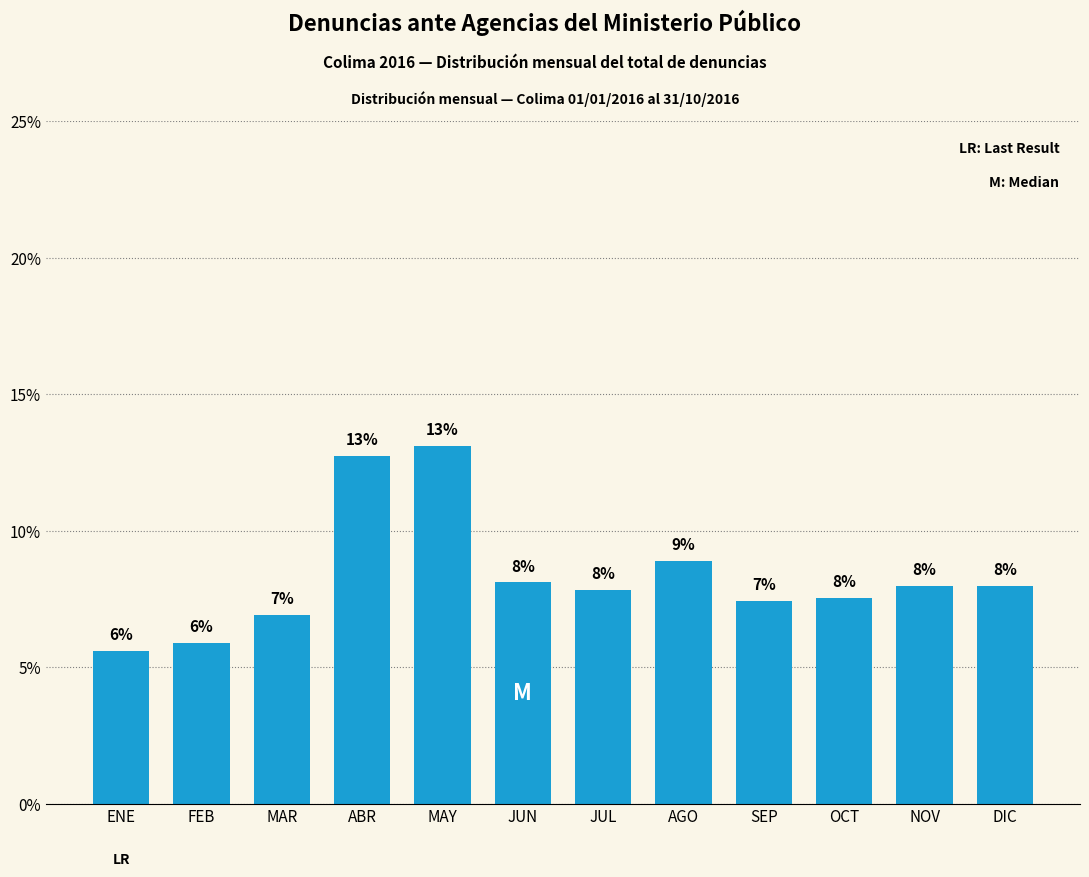

How many bars are there in total?

12